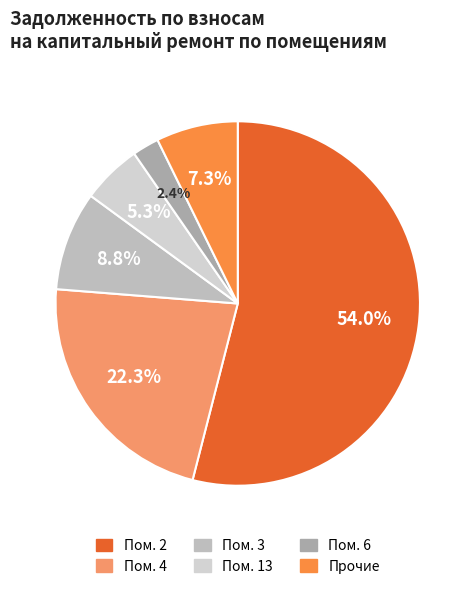

How many slices are in this pie chart?

6